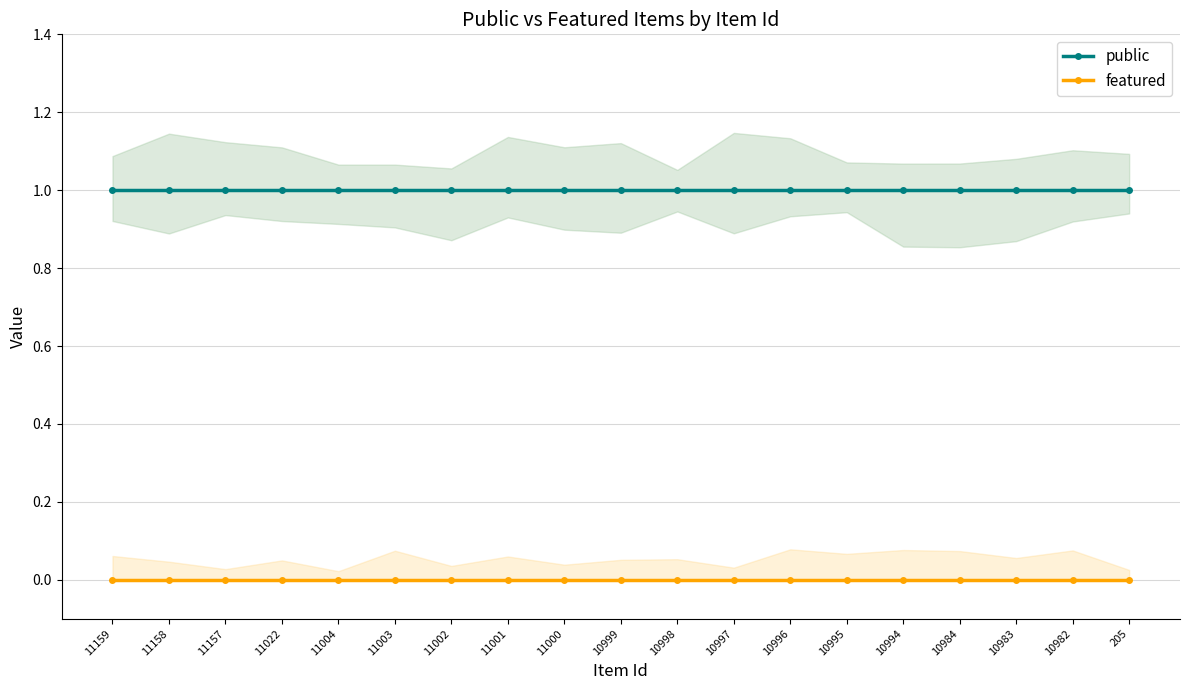

At 11157, list the series in order from smallest to largest.

featured, public